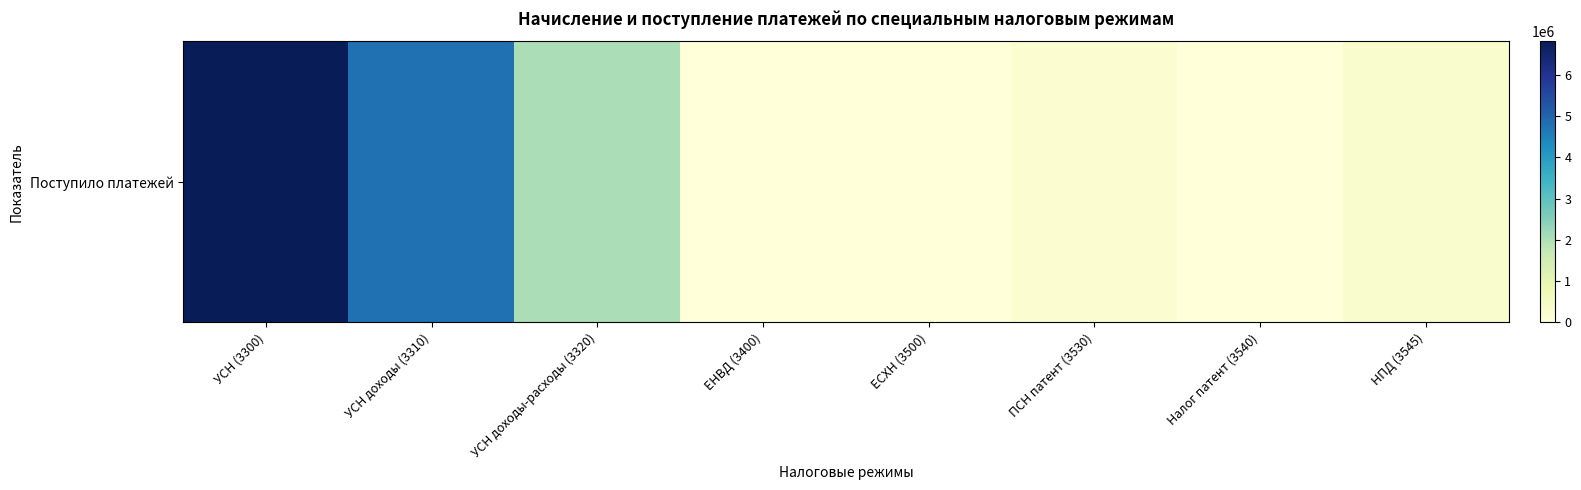

Where is the data nearest to the value 3404932?

УСН доходы-расходы (3320)